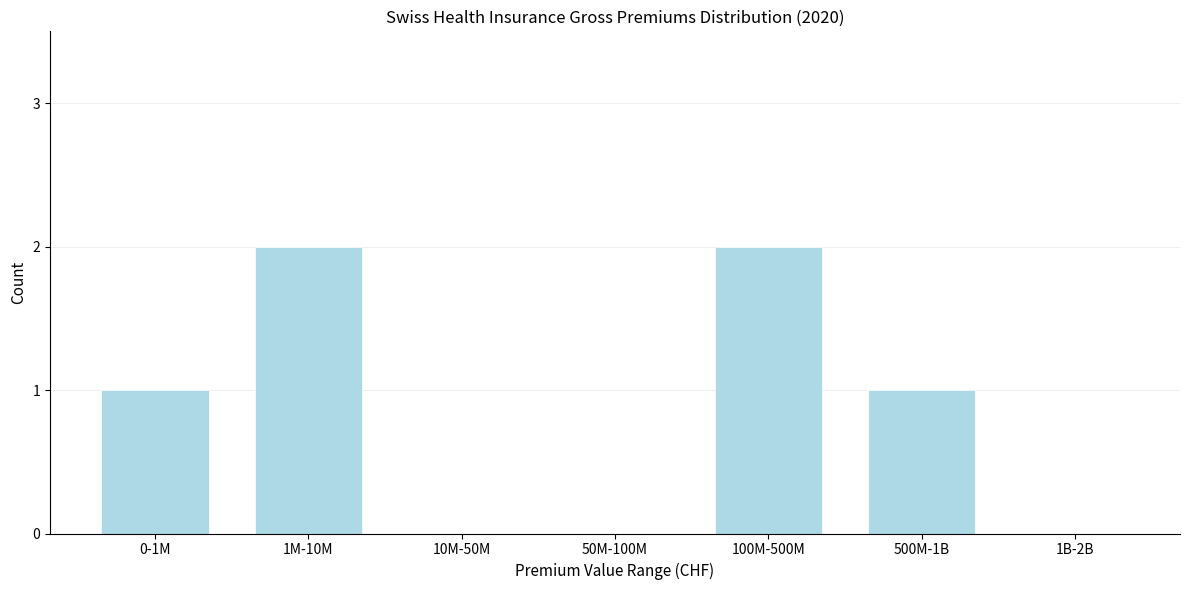

Reading left to right, what are all the values shown in this chart?

0-1M=1	1M-10M=2	10M-50M=0	50M-100M=0	100M-500M=2	500M-1B=1	1B-2B=0